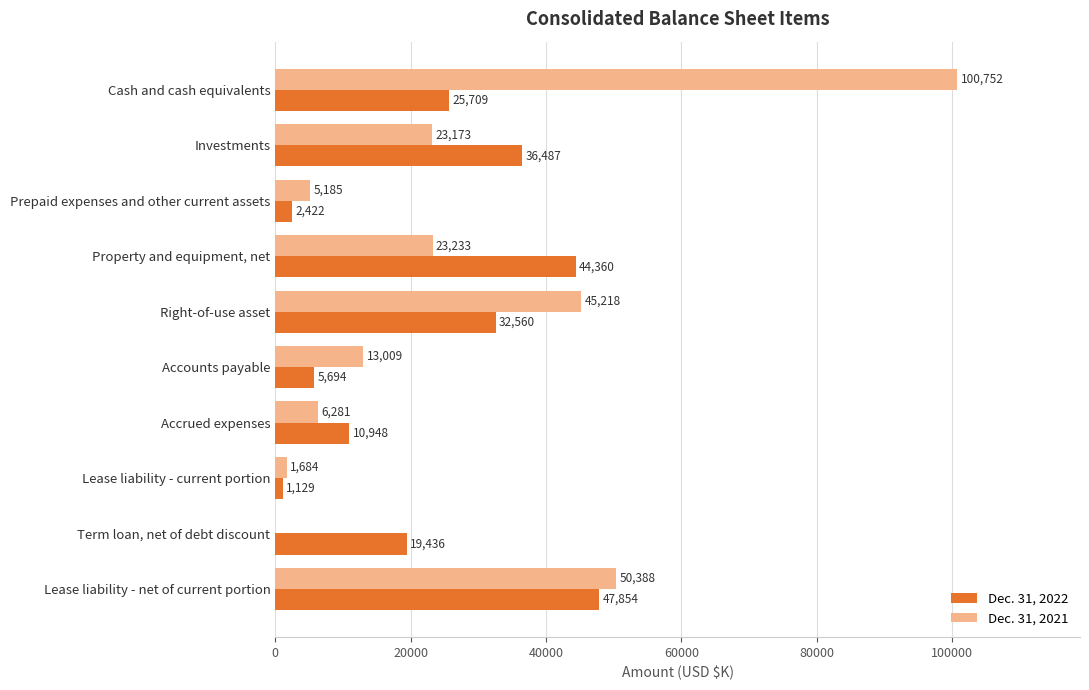

What is the maximum value shown in the chart?

100752